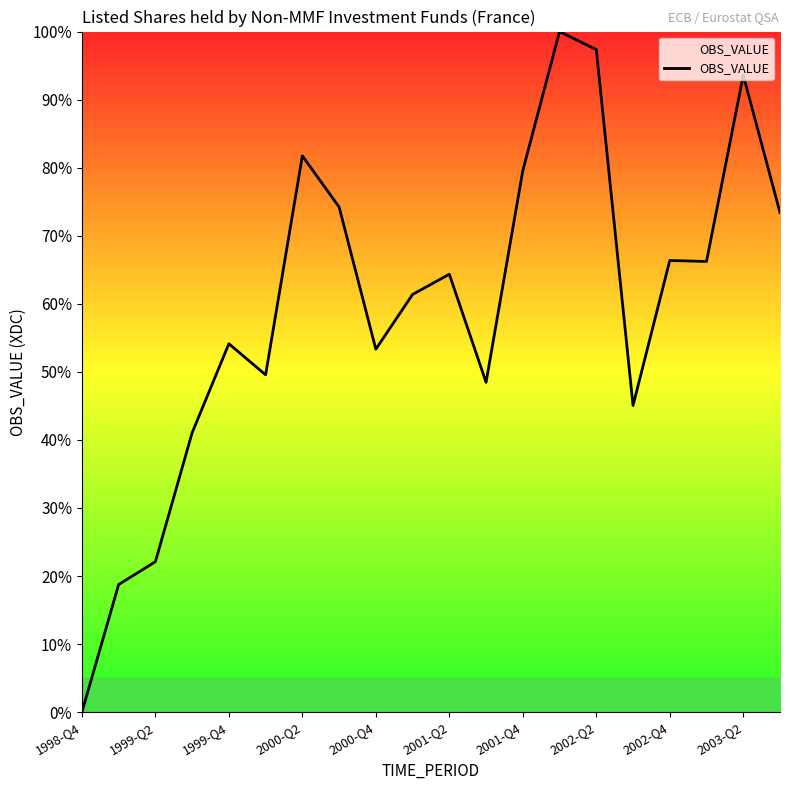

What is the maximum value shown in the chart?

100.0